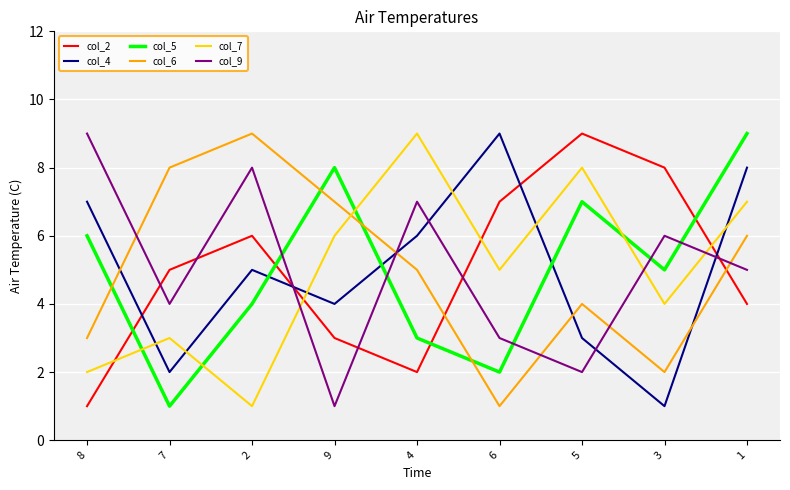

Between 2 and 5, which series saw the biggest shift?

col_7